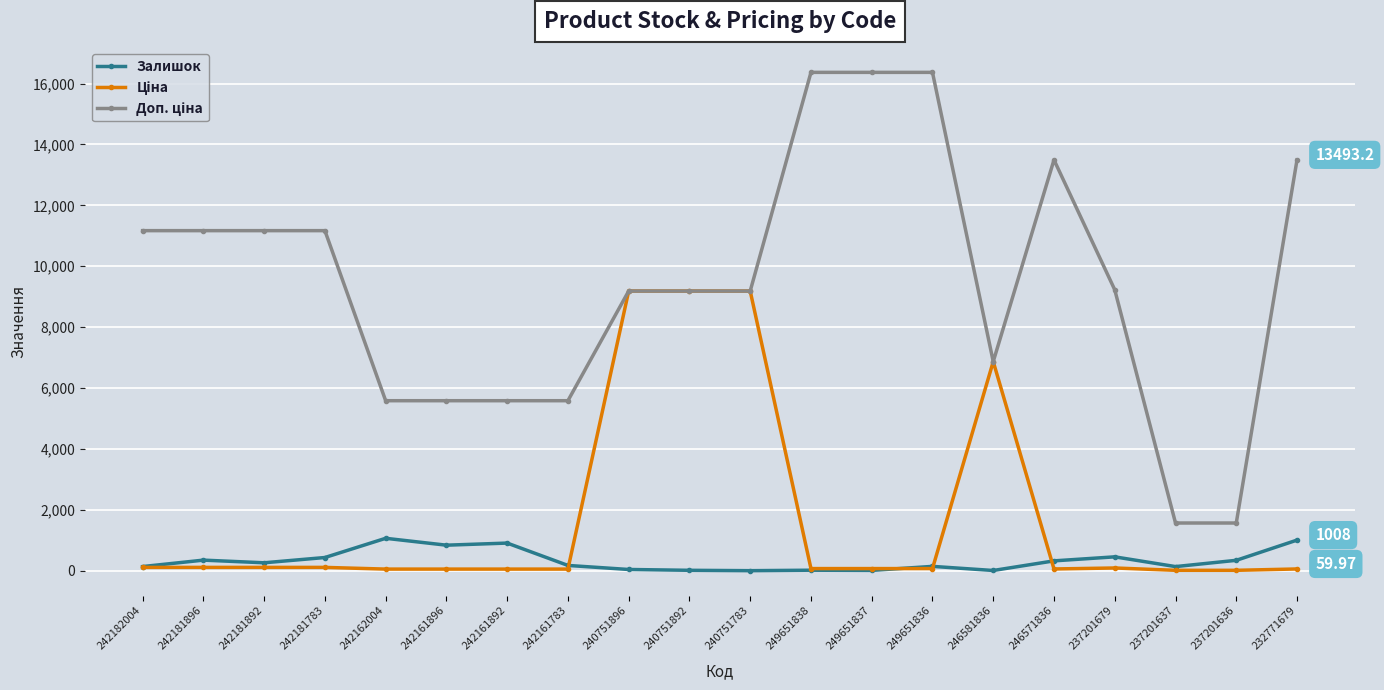

At how many categories does at least one series exceed 15981?

3